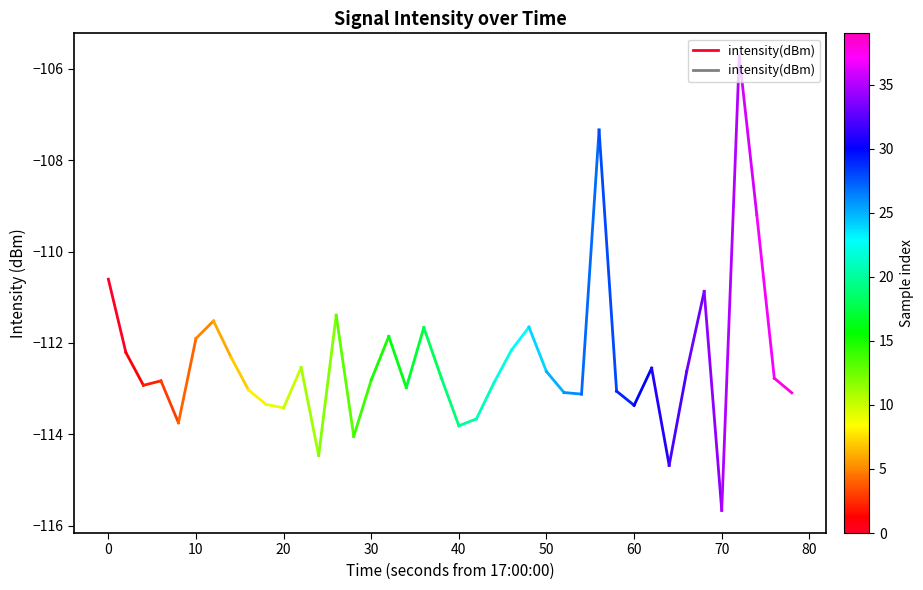

Is it true that the value at 0 is -75.5?

False